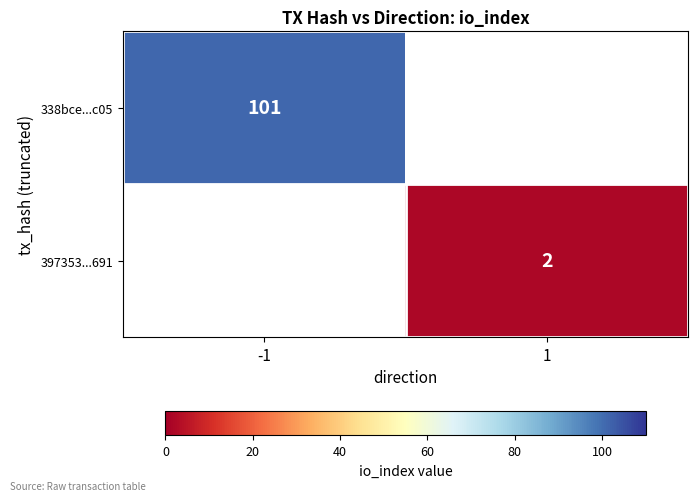

Count the number of categories in the chart.

2